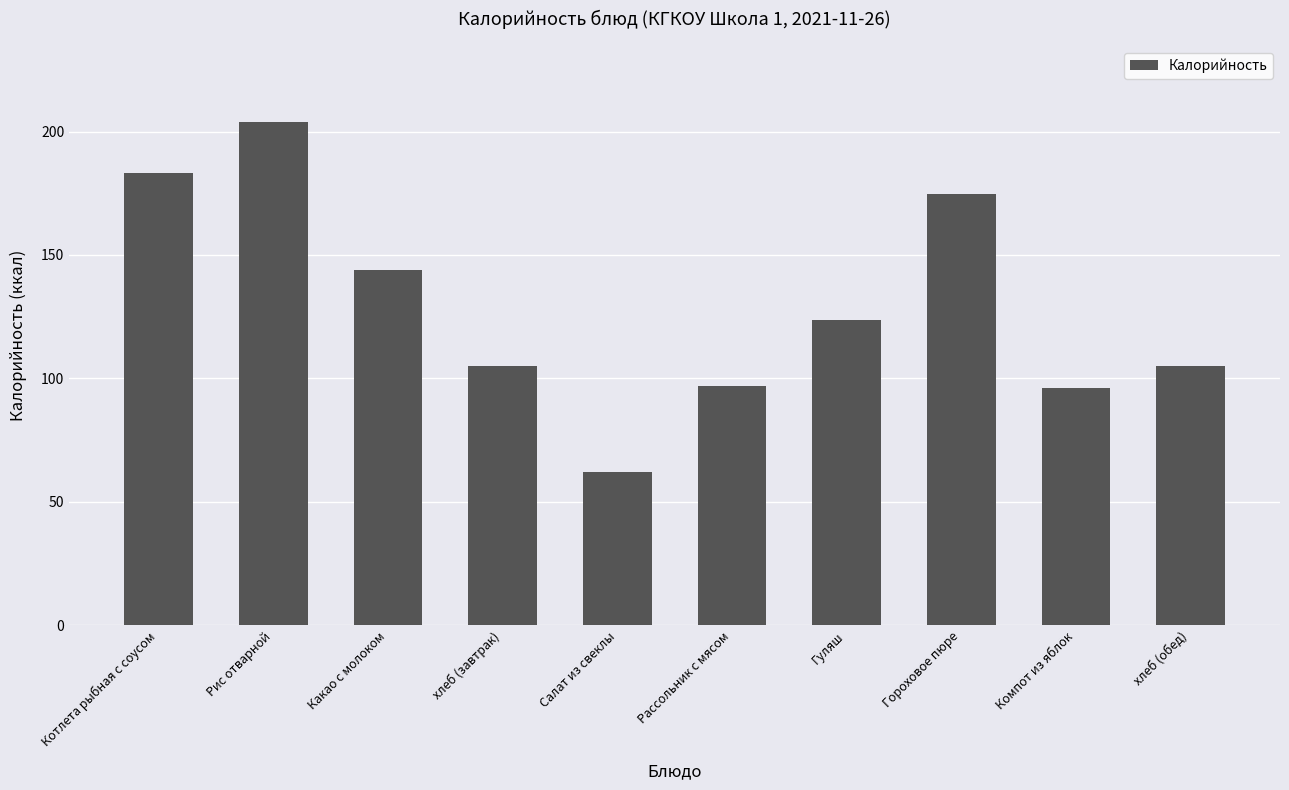

What is the average value?

129.4